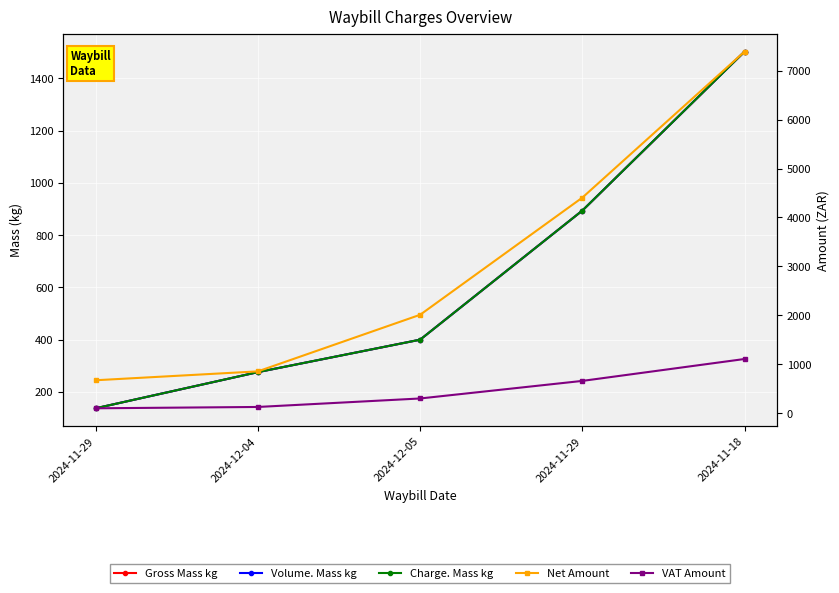

What are all the series names shown in the legend?

Gross Mass kg, Volume. Mass kg, Charge. Mass kg, Net Amount, VAT Amount